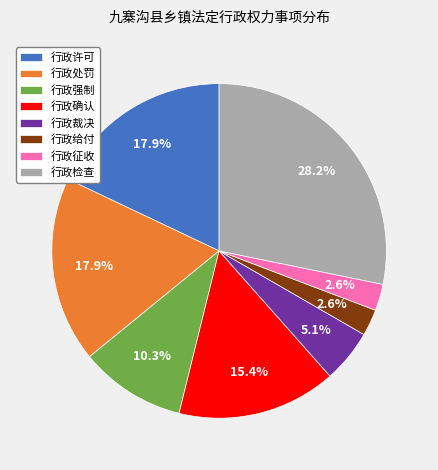

To the nearest percent, what is the difference between the 行政确认 and 行政征收 slice percentages?

13%